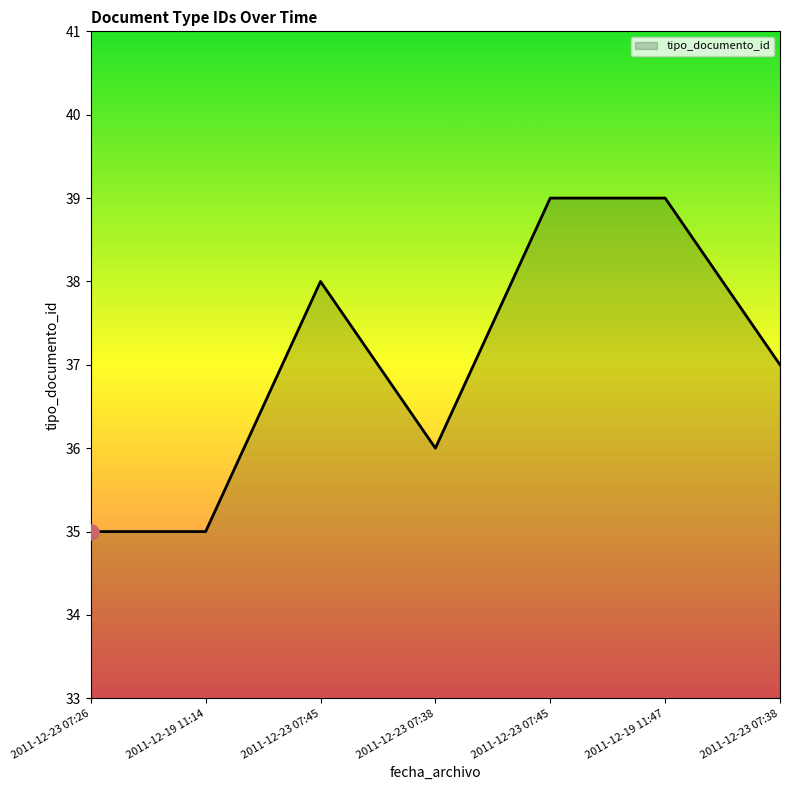

What is the change in value from 2011-12-19 11:14 to 2011-12-23 07:38?

+1